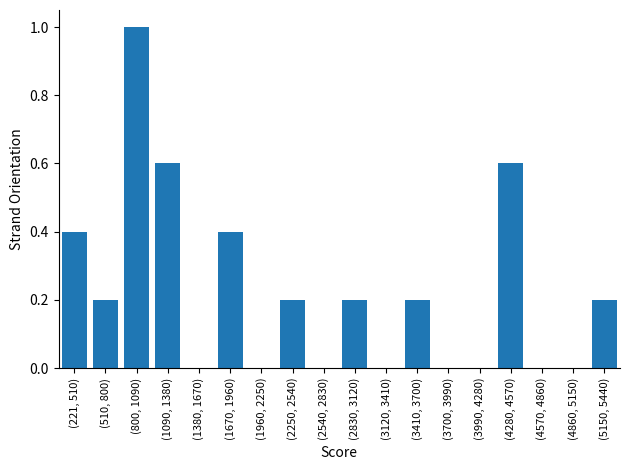

Reading left to right, extract all data points from this chart.

(221, 510)=0.4	(510, 800)=0.2	(800, 1090)=1.0	(1090, 1380)=0.6	(1380, 1670)=0.0	(1670, 1960)=0.4	(1960, 2250)=0.0	(2250, 2540)=0.2	(2540, 2830)=0.0	(2830, 3120)=0.2	(3120, 3410)=0.0	(3410, 3700)=0.2	(3700, 3990)=0.0	(3990, 4280)=0.0	(4280, 4570)=0.6	(4570, 4860)=0.0	(4860, 5150)=0.0	(5150, 5440)=0.2